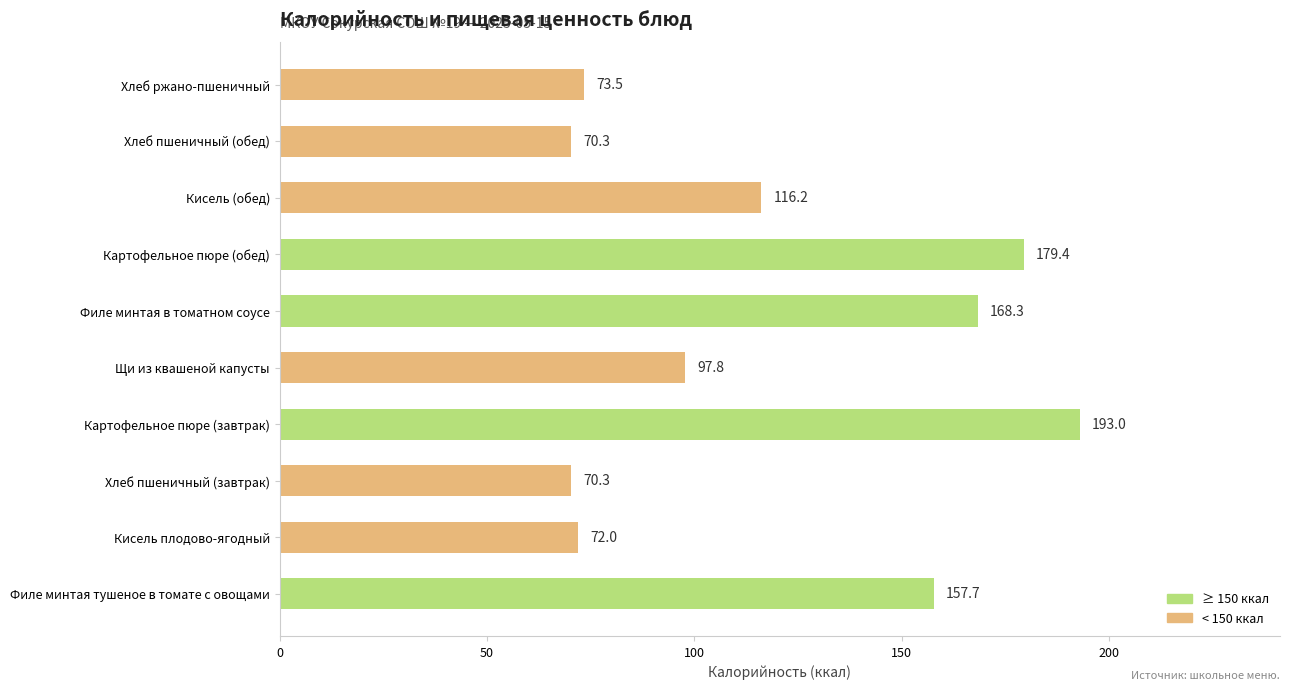

What is the change in value from Филе минтая тушеное в томате с овощами to Картофельное пюре (завтрак)?

+35.3